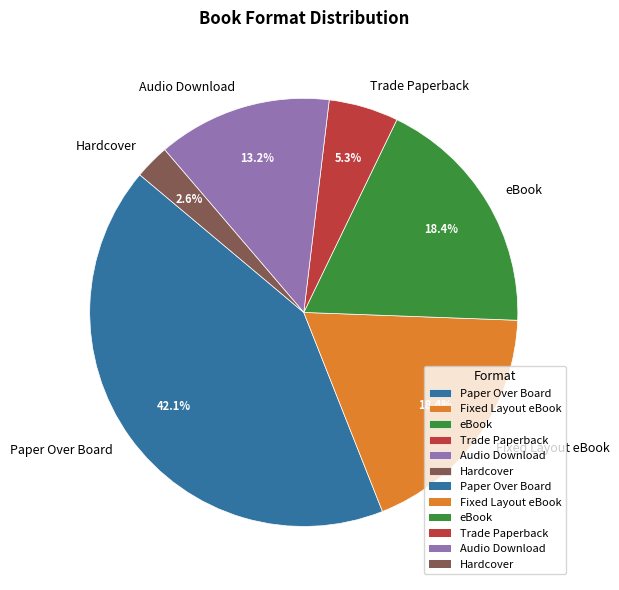

To the nearest percent, what is the combined percentage of eBook and Hardcover?

21%